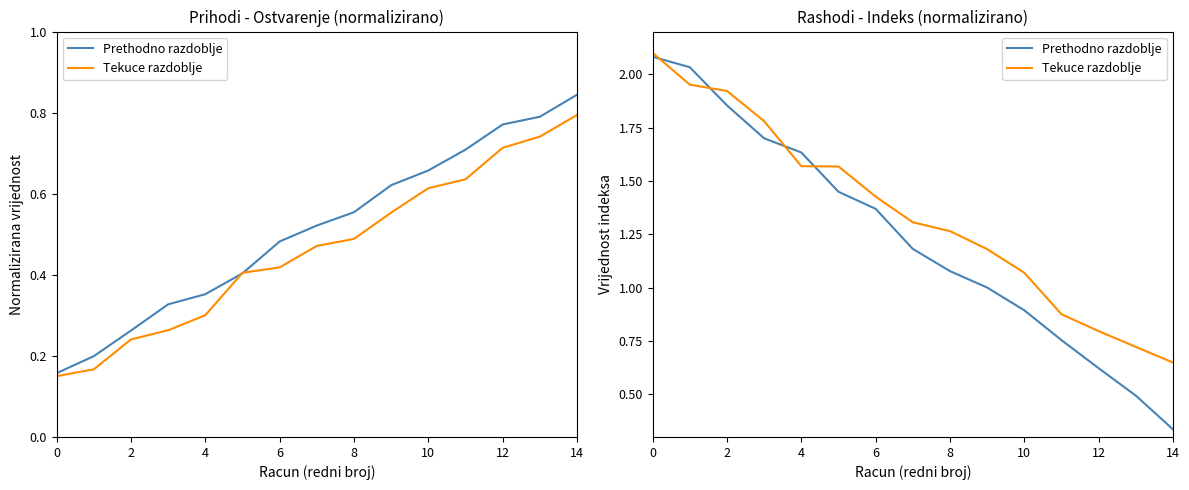

What is the minimum value shown in the chart?

0.3